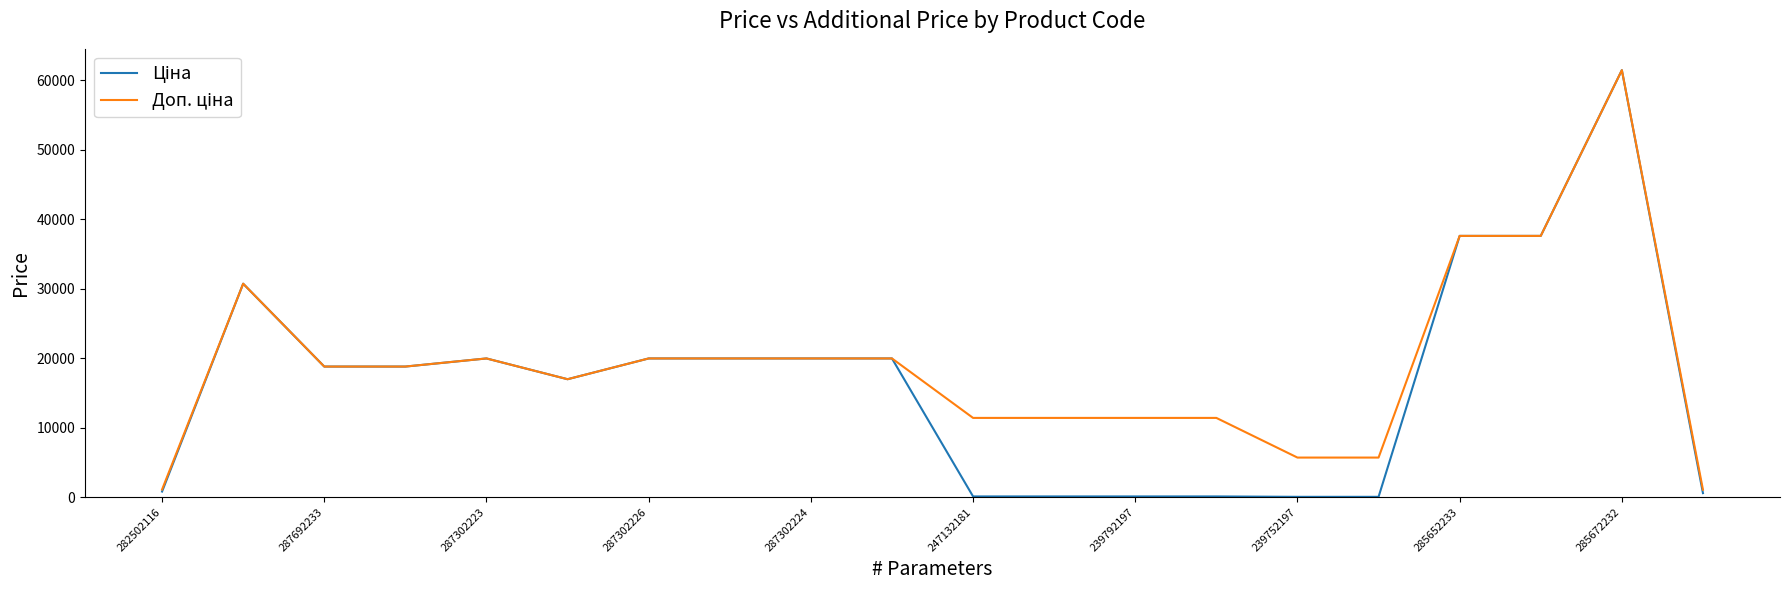

What is the maximum value shown in the chart?

61434.3